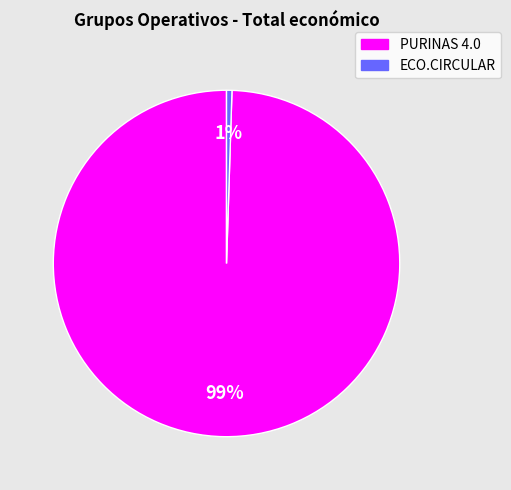

Which slice is the smallest?

ECO.CIRCULAR